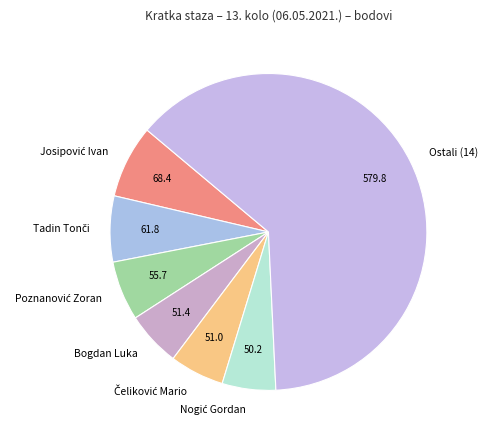

Is there any slice that represents more than half of the pie?

Yes